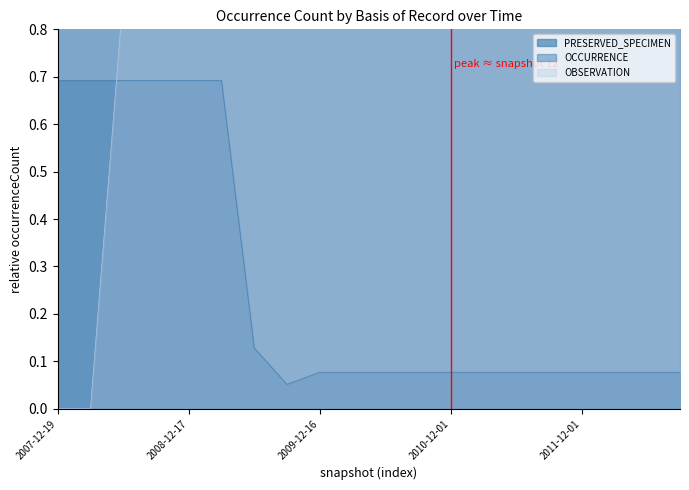

Where is OCCURRENCE nearest to the value 0?

2009-09-25